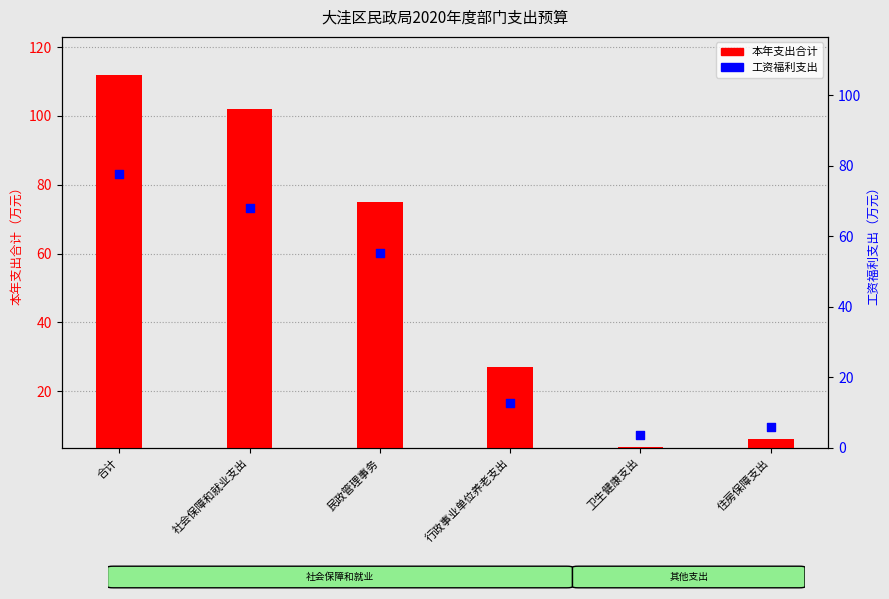

Which series has the widest spread of Y values?

本年支出合计